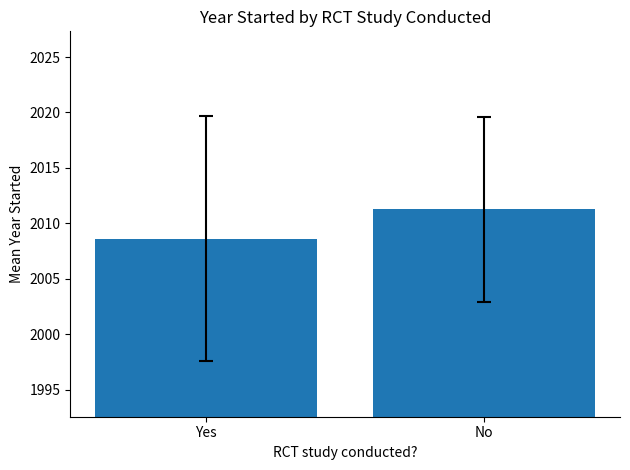

Rank the categories by value from highest to lowest.

No, Yes